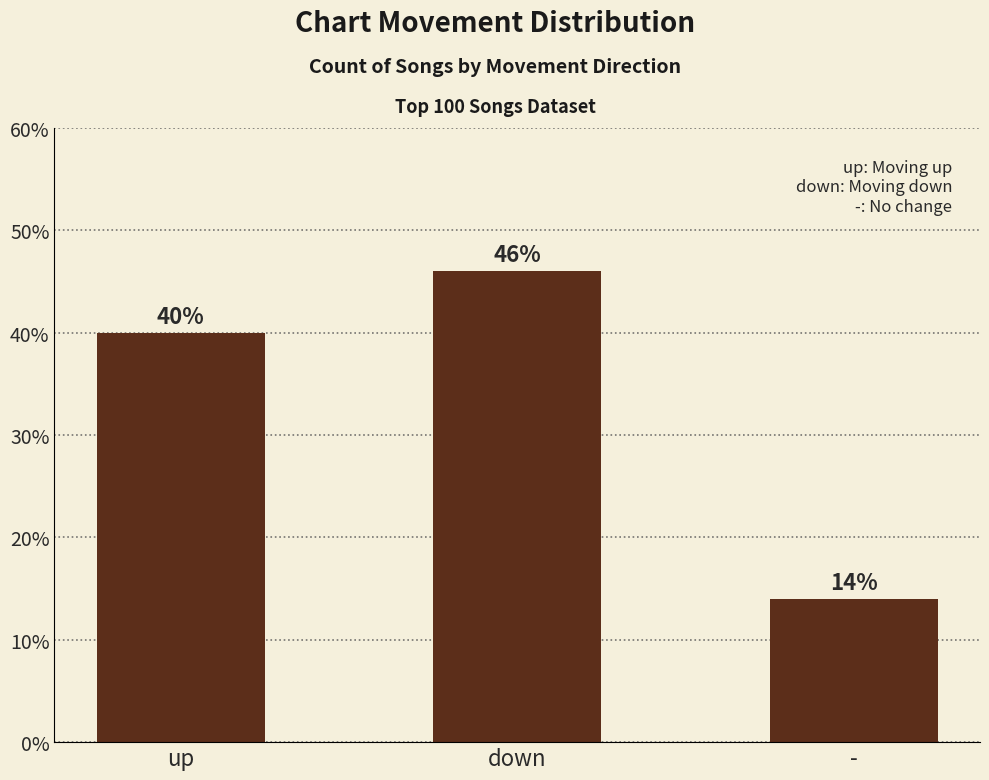

Between down and up, which is larger?

down